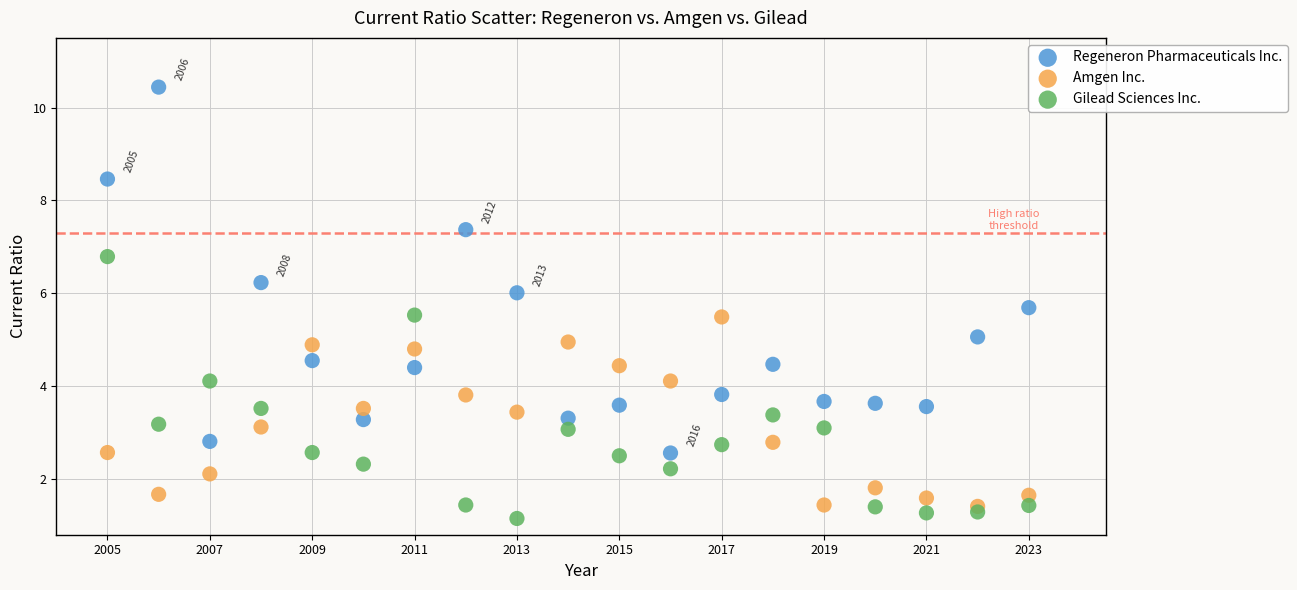

Which series contains the highest Y value?

Regeneron Pharmaceuticals Inc.